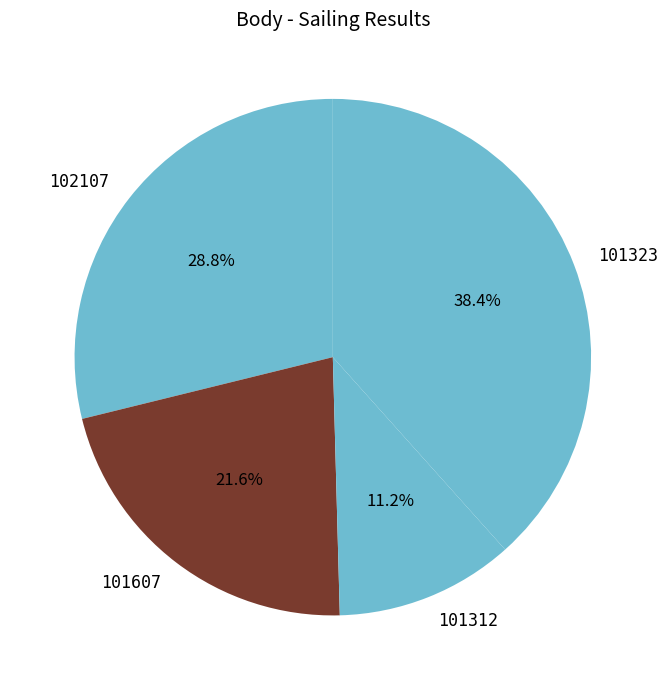

Does 101312 account for over 50% of the chart?

No